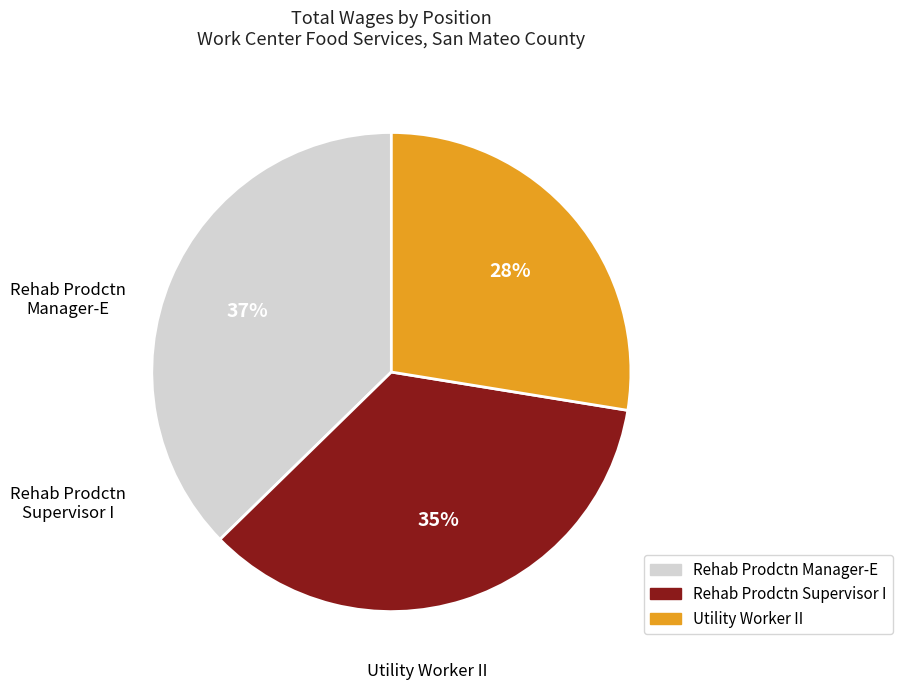

Combined, do Rehab Prodctn Manager-E and Utility Worker II account for over 50%?

Yes